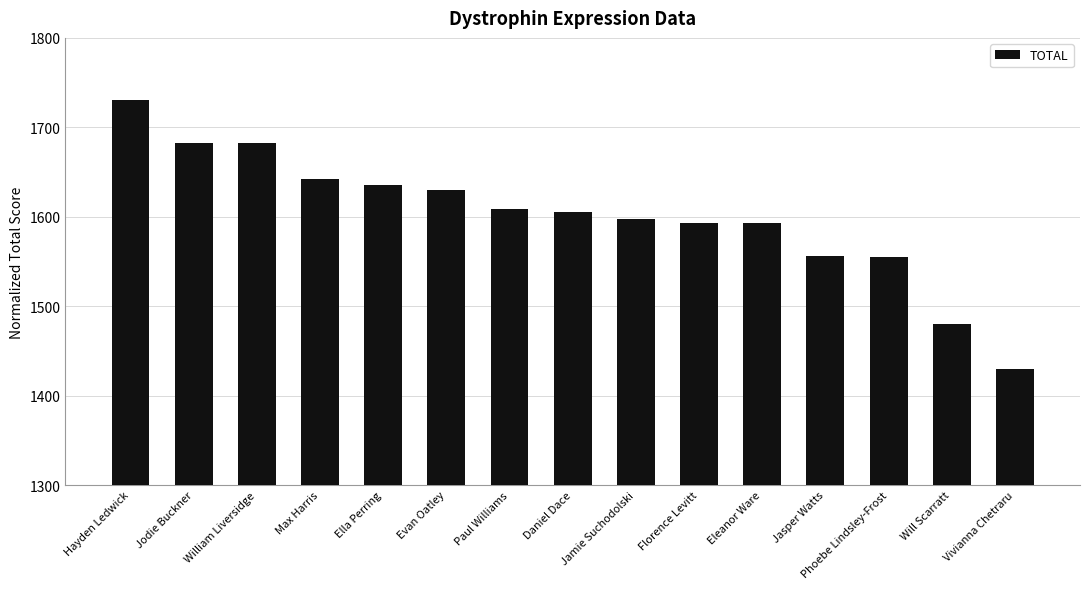

What is the maximum value shown in the chart?

1730